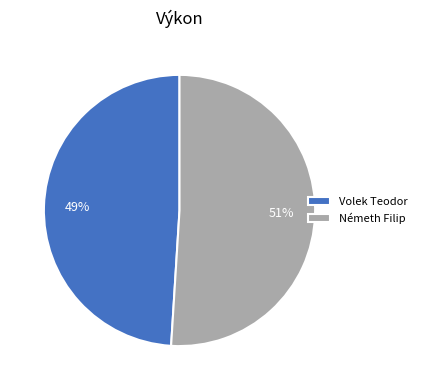

Which category has the smallest portion of the pie?

Volek Teodor